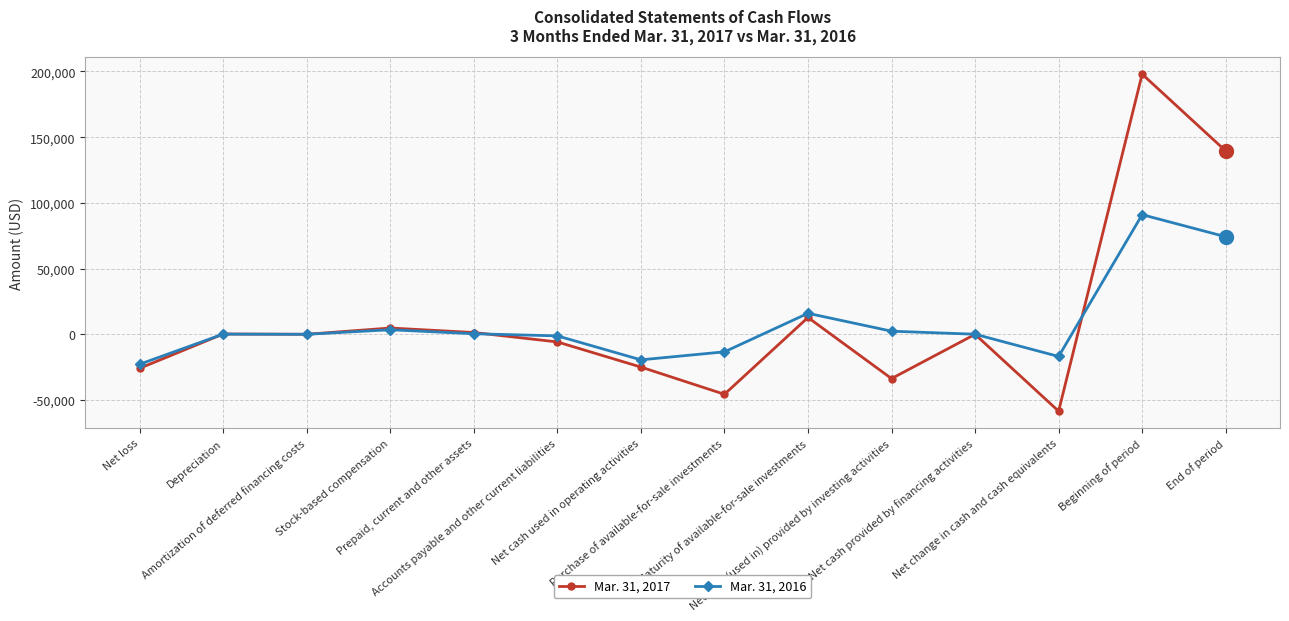

What is the difference between the Mar. 31, 2017 values at Net cash provided by financing activities and Prepaid, current and other assets?

1379